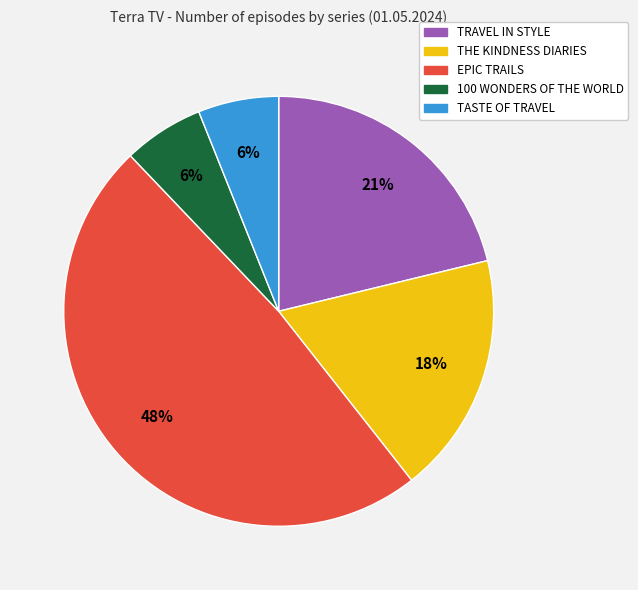

Does THE KINDNESS DIARIES represent more than half of the total?

No